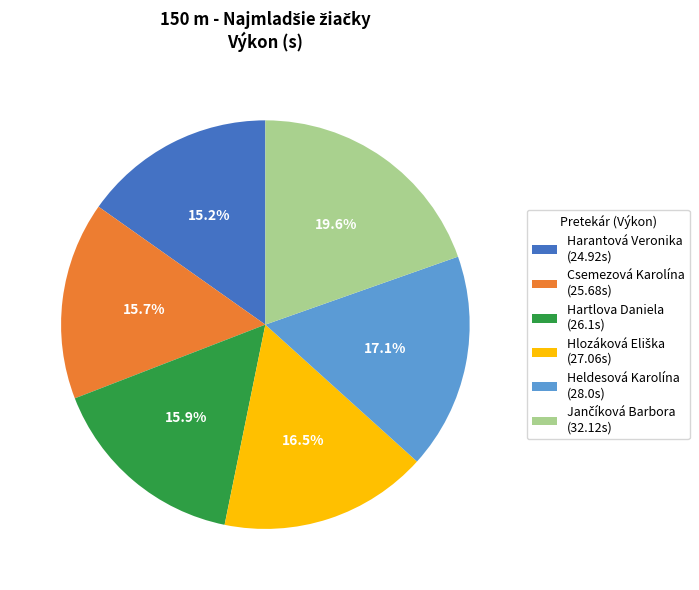

Count the number of slices in the pie.

6